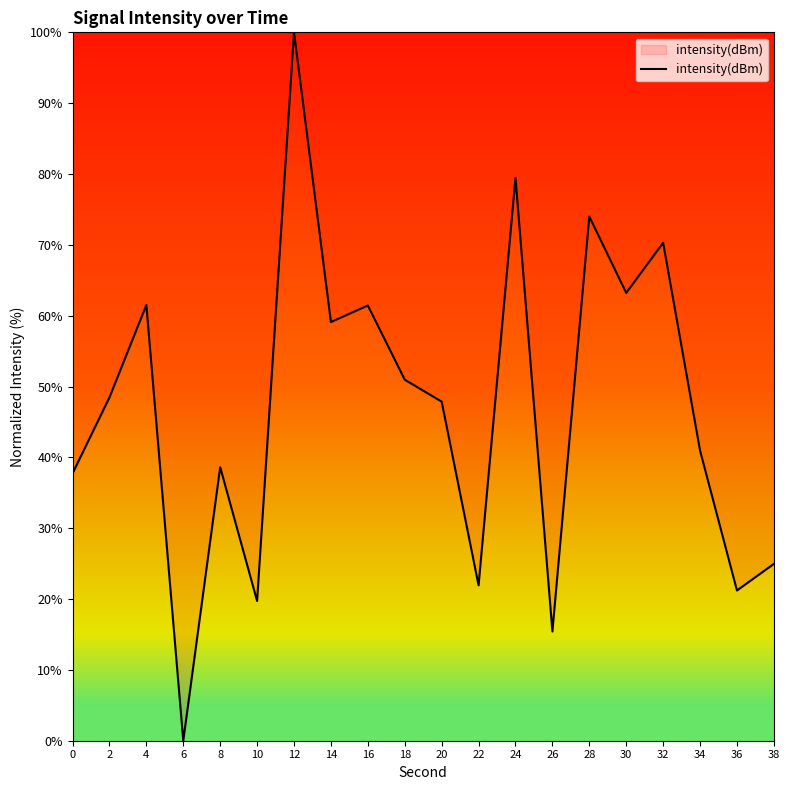

How many positive values are there?

19